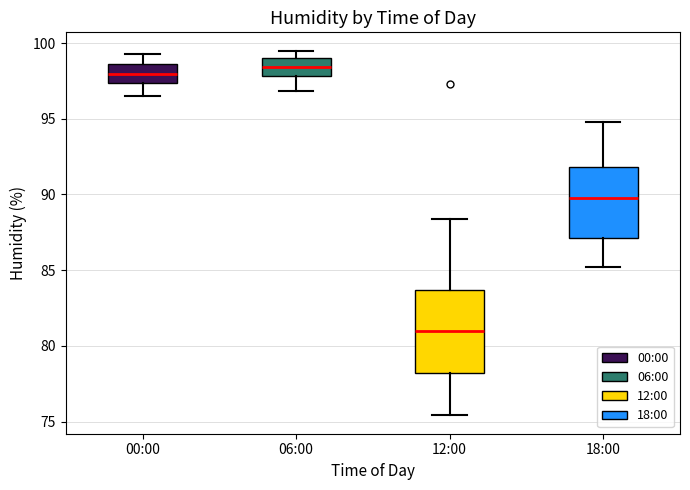

Which box is the tallest, from its lower edge to its upper edge?

12:00